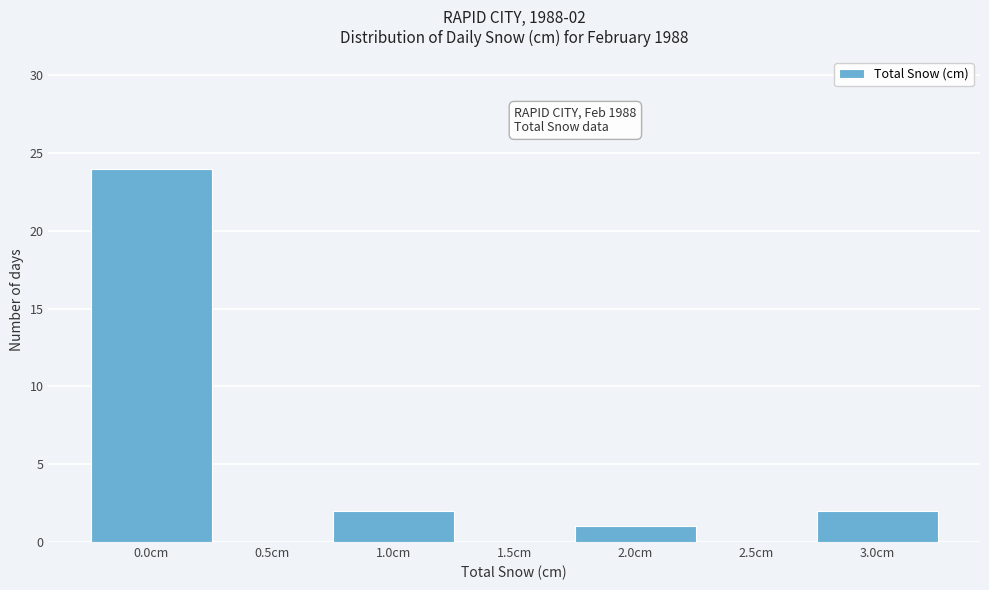

Which range on the x-axis has the tallest bar?

-0.25 to 0.25